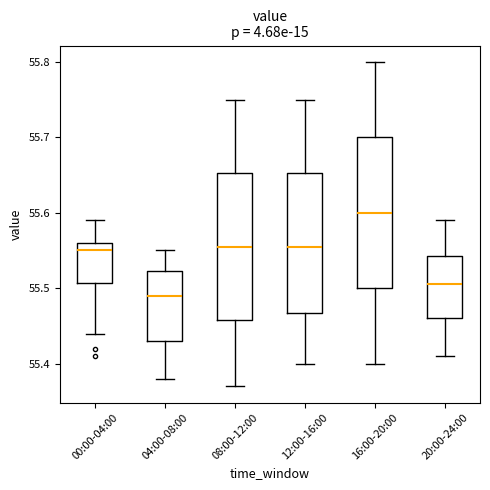

Where does the median line of the box for 08:00-12:00 sit on the y-axis? The values are not printed on the chart, so give them approximately, as read against the axis.

55.56